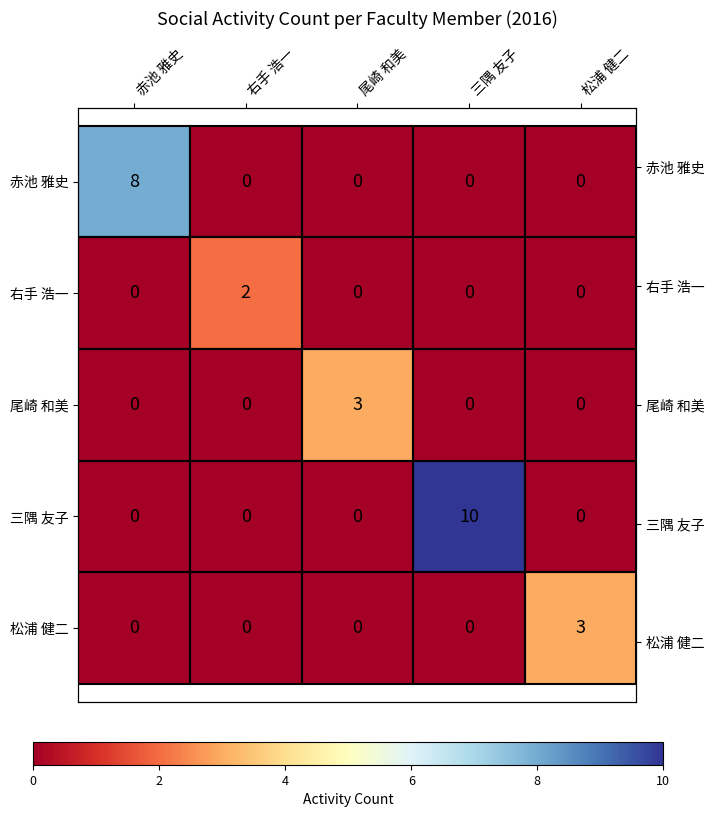

At which category is the sum across all series the highest?

三隅 友子